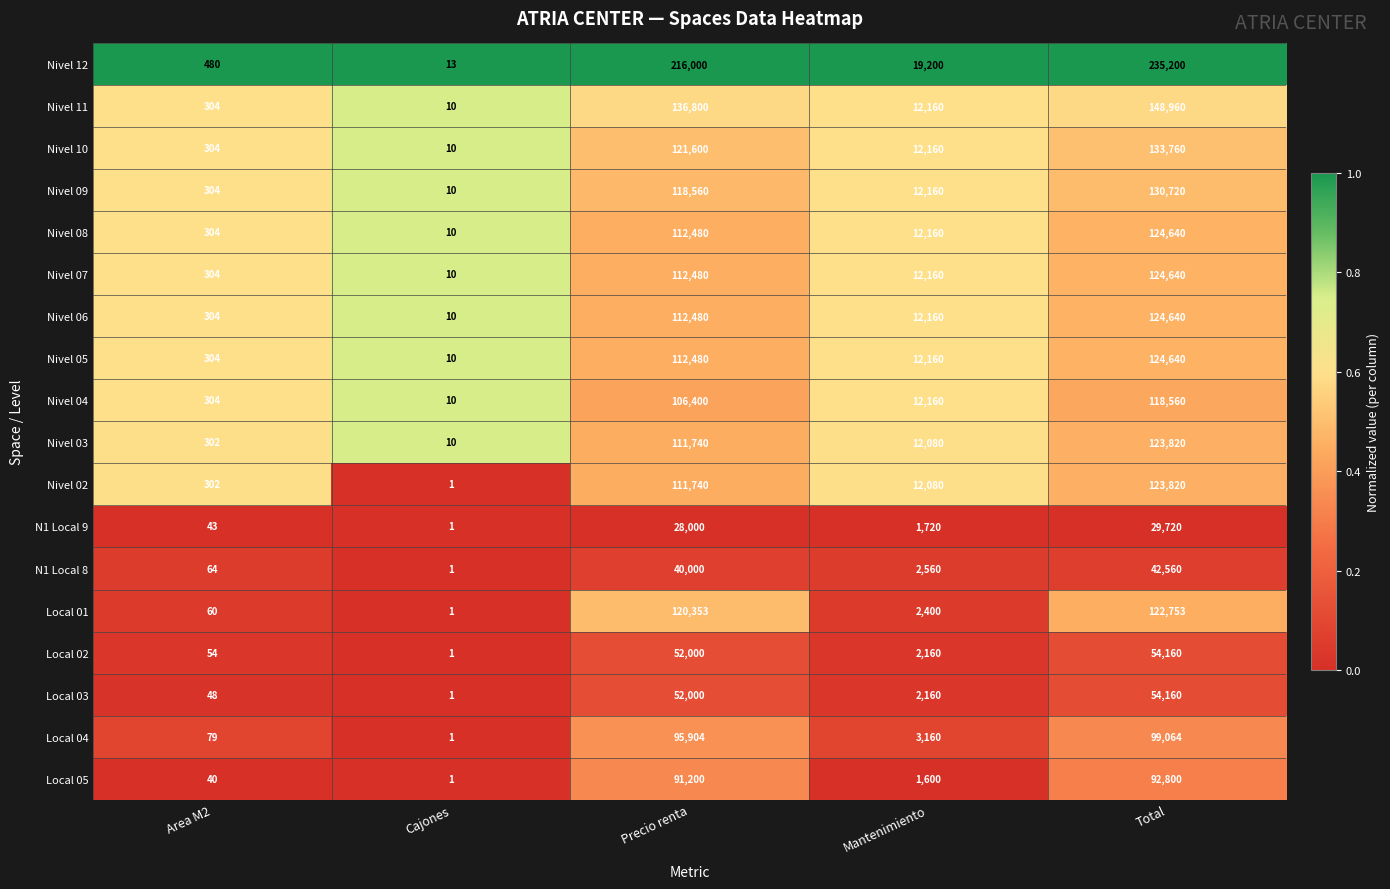

At which category is the sum across all series the highest?

Total